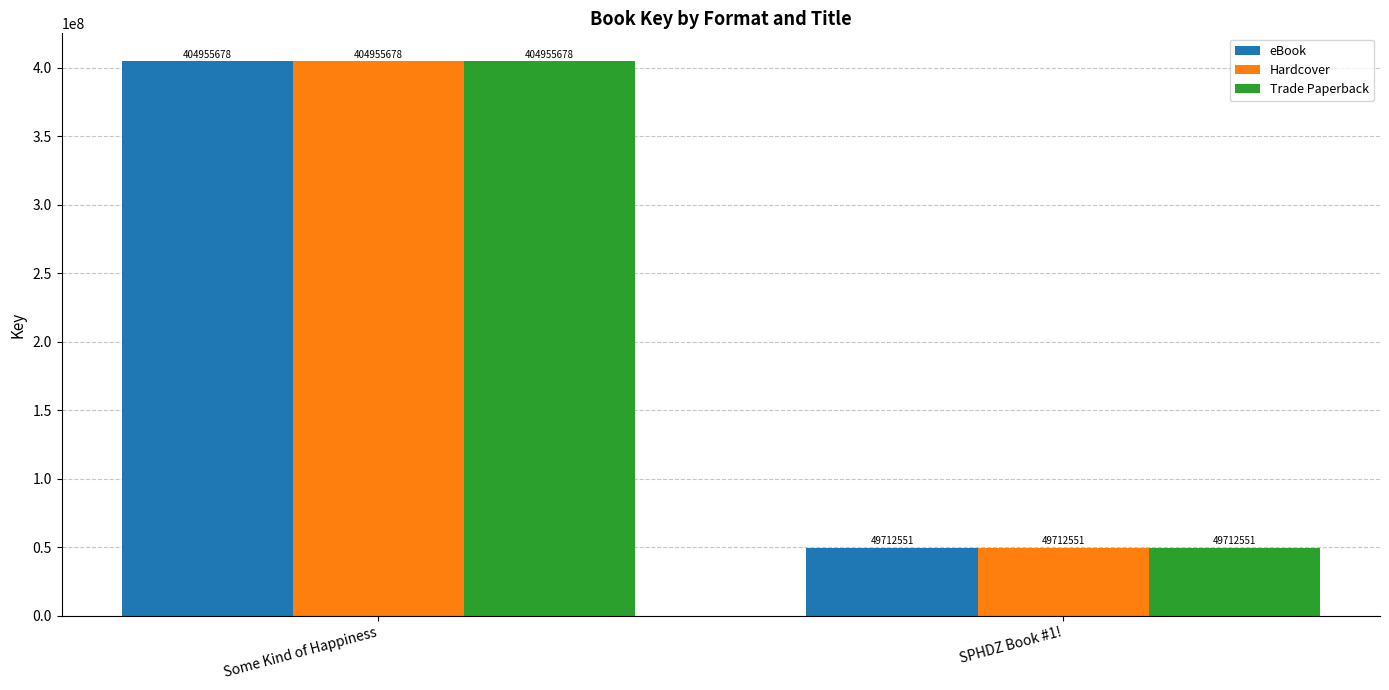

What is the sum of the Trade Paperback values at Some Kind of Happiness and SPHDZ Book #1!?

454668229